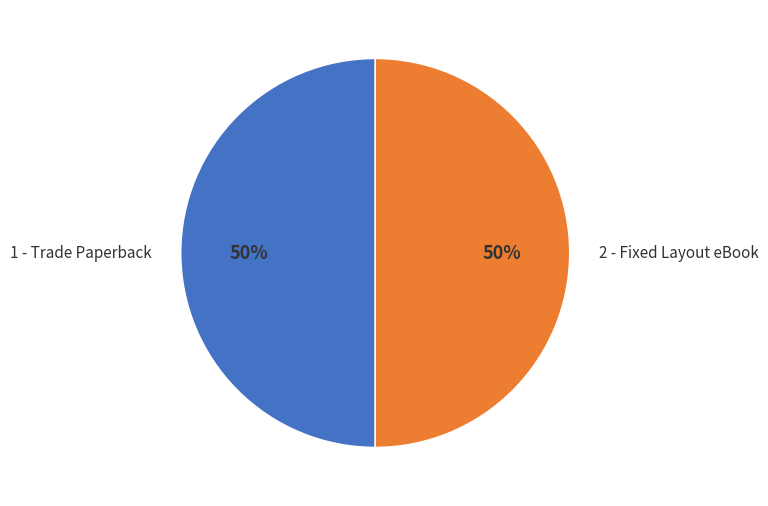

Is the sum of 2 - Fixed Layout eBook and 1 - Trade Paperback greater than half?

Yes